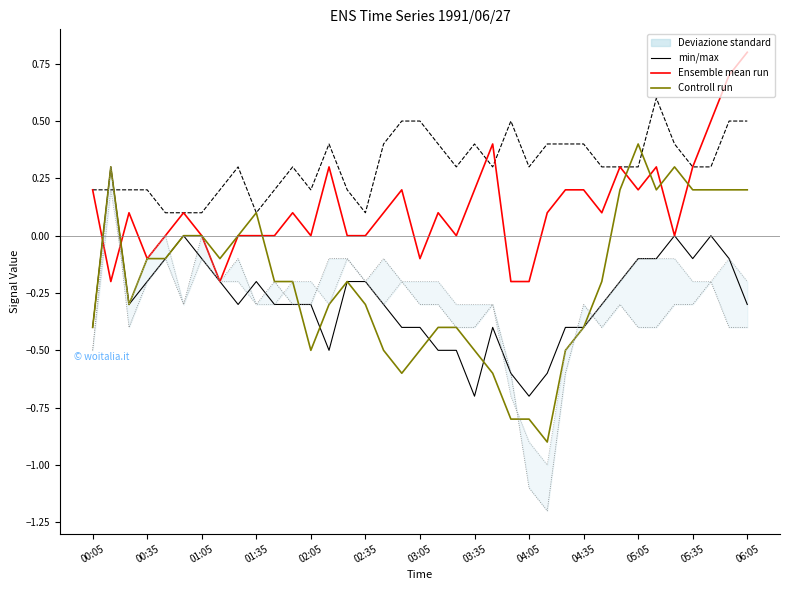

How many lines are shown in the chart?

3